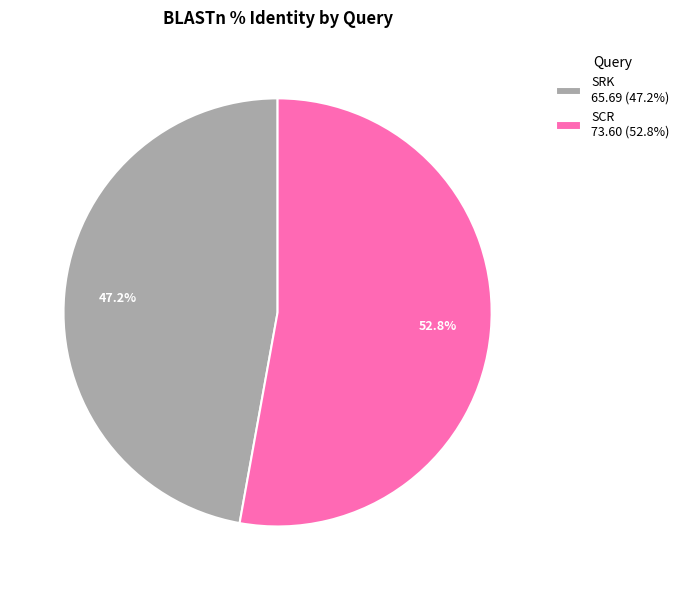

Between SCR 73.60 (52.8%) and SRK 65.69 (47.2%), which is larger?

SCR 73.60 (52.8%)